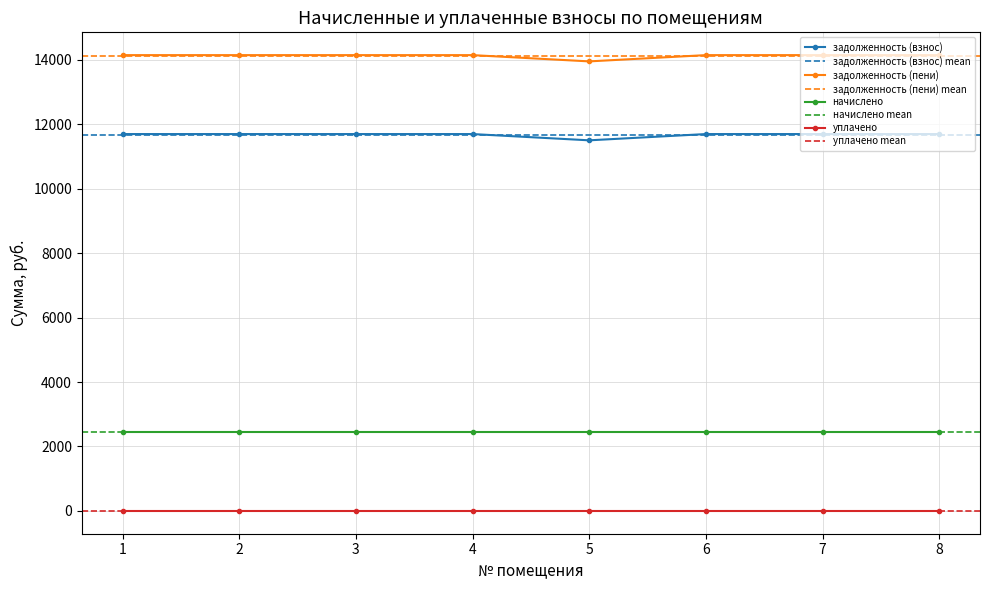

What is the value of the задолженность (пени) point at the 1st from the left?

14143.7